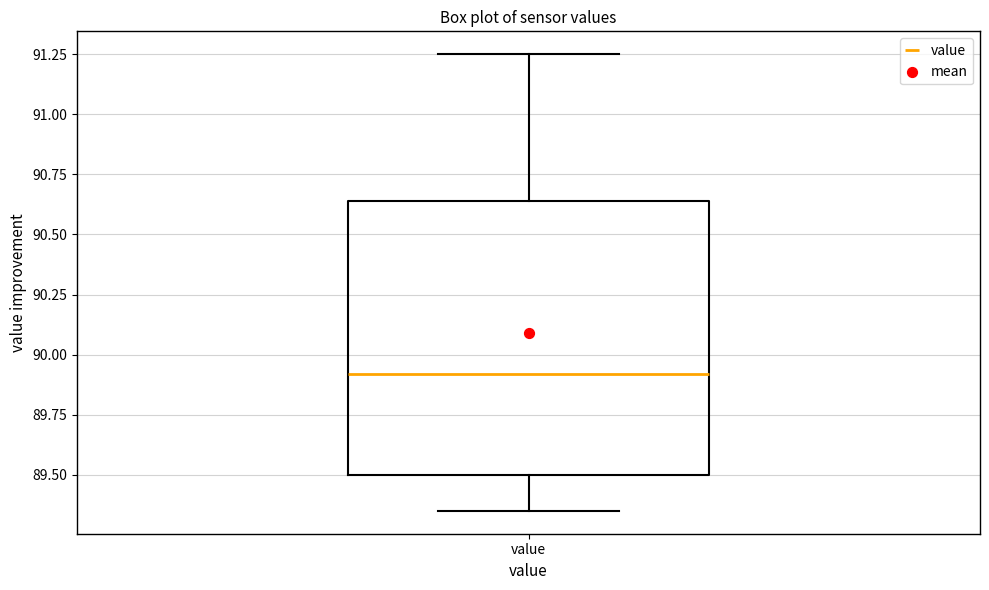

Read this box plot against the y-axis: the position of the median line, the range covered by the box, and the ends of both whiskers. The values are not printed on the chart, so give them approximately, as read against the axis.

median 89.90, box 89.50 to 90.65, whiskers 89.35 to 91.25